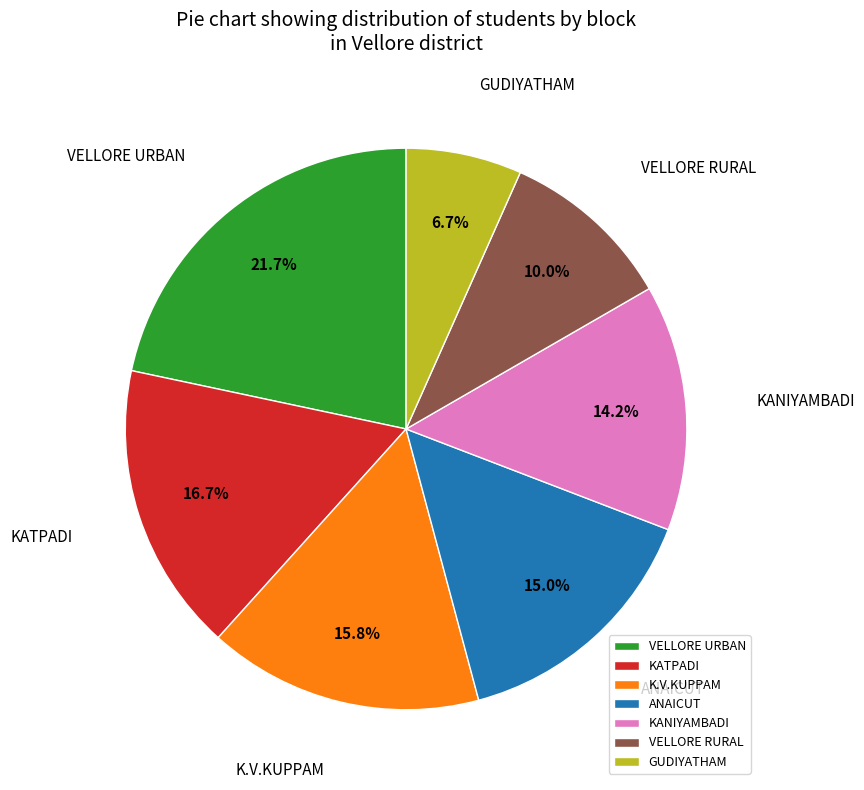

To the nearest percent, what is the difference between the ANAICUT and KATPADI slice percentages?

2%